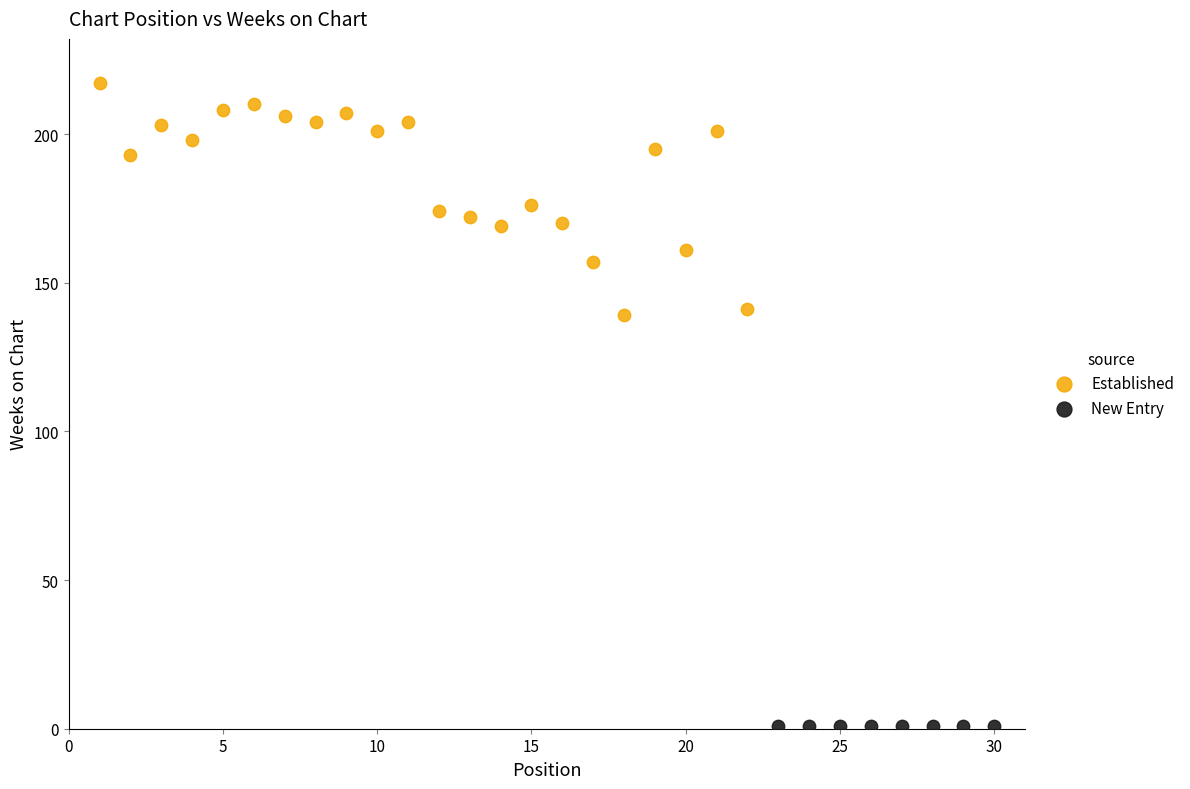

Which series contains the lowest Y value?

New Entry